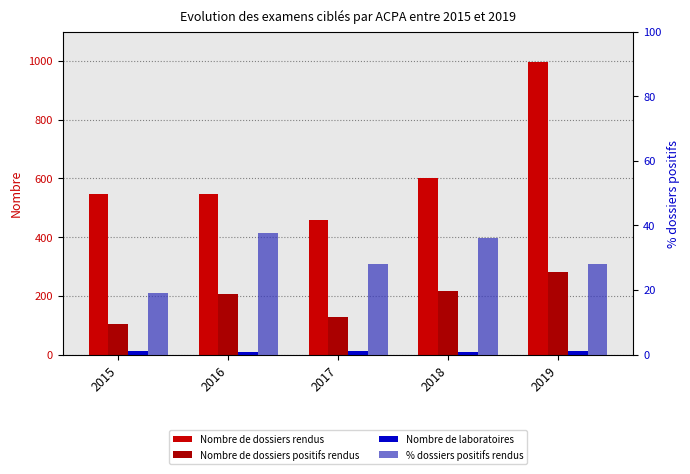

Reading right to left, transcribe all the data shown in this chart.

Nombre de dossiers rendus: 2019=998.0	2018=603.0	2017=459.0	2016=546.0	2015=548.0
Nombre de dossiers positifs rendus: 2019=280.0	2018=218.0	2017=128.0	2016=206.0	2015=105.0
Nombre de laboratoires: 2019=11.0	2018=9.0	2017=12.0	2016=10.0	2015=11.0
% dossiers positifs rendus: 2019=28.1	2018=36.2	2017=27.9	2016=37.7	2015=19.2